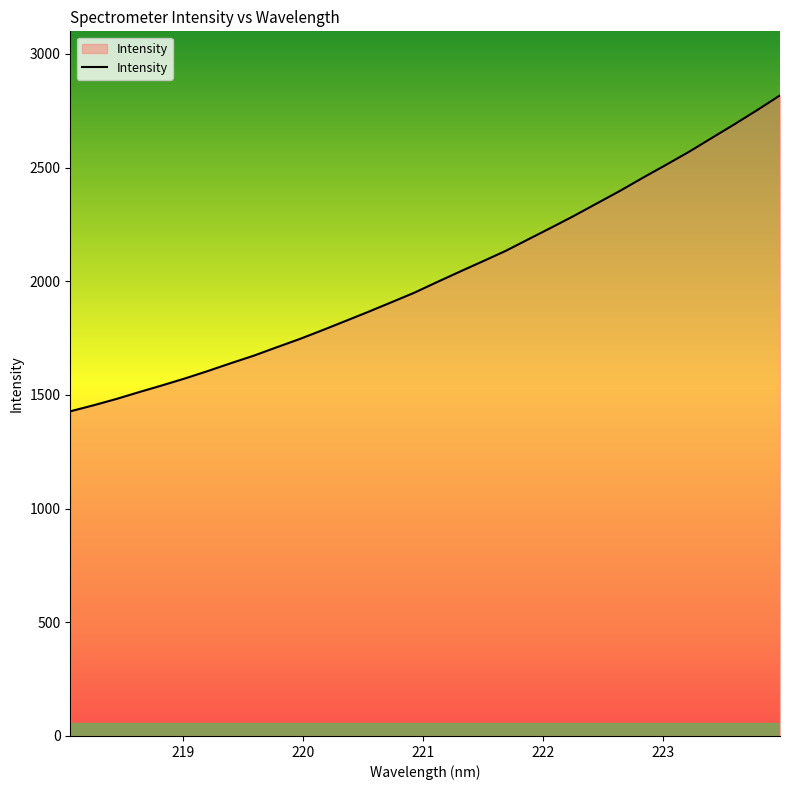

What is the maximum value shown in the chart?

2817.1